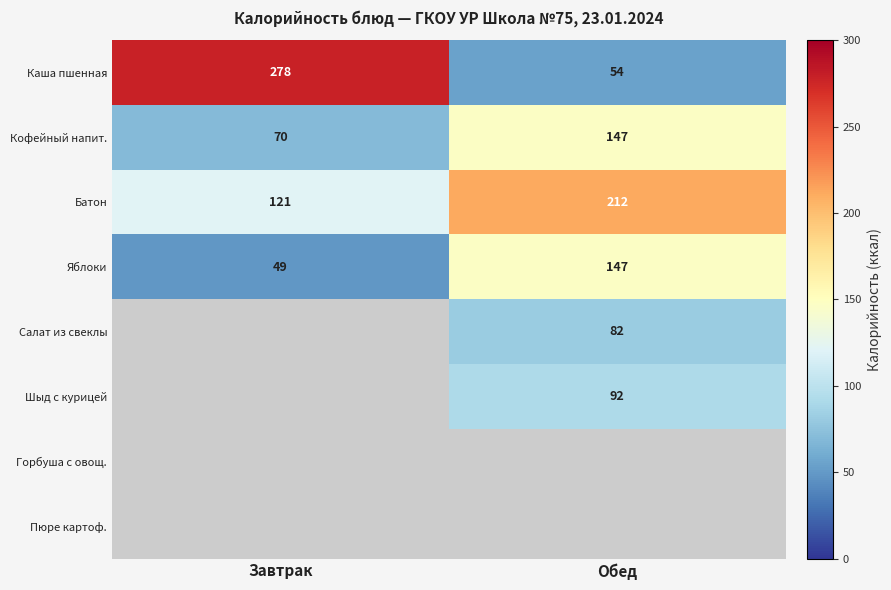

What is the difference between the maximum and minimum values in the Каша пшенная series?

224